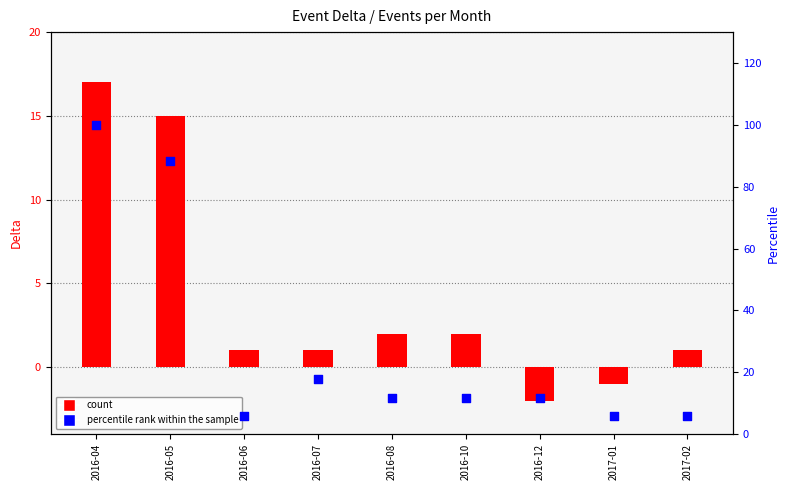

Which series has the largest total across all categories?

percentile rank within the sample